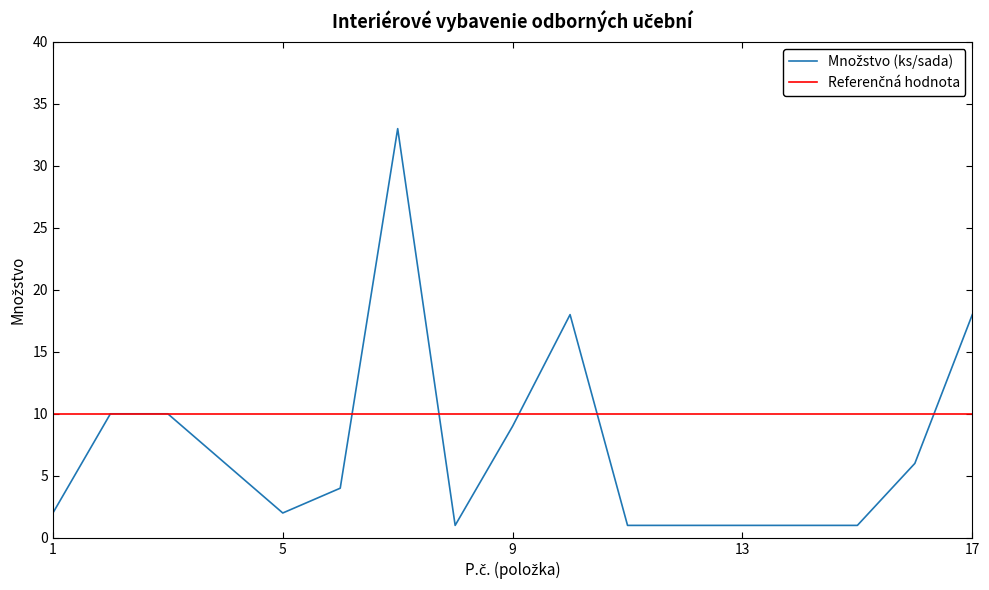

List the labels in order of value, largest first.

7, 10, 17, 2, 3, 9, 4, 16, 6, 1, 5, 8, 11, 12, 13, 14, 15